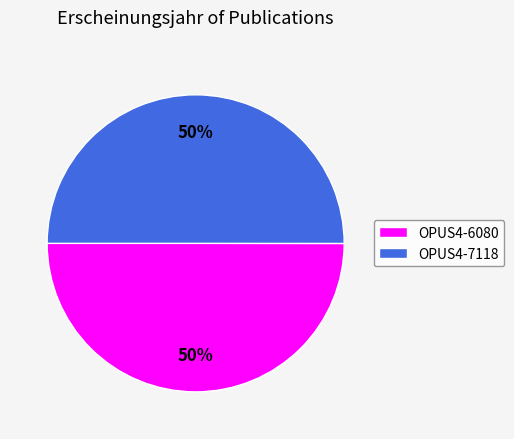

What is the ratio of the value at OPUS4-7118 to the value at OPUS4-6080?

1.0